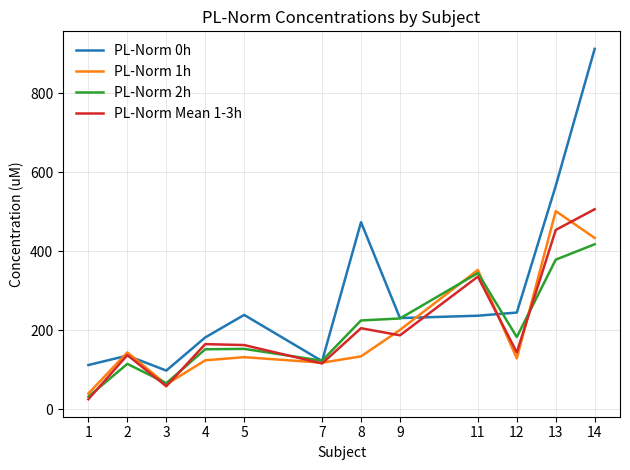

Which category has the lowest value in the PL-Norm 1h series?

1